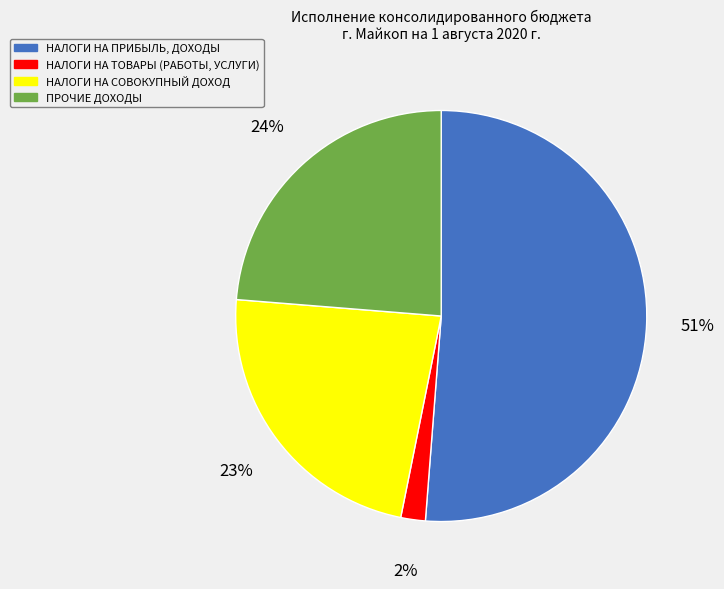

Combined, do НАЛОГИ НА ПРИБЫЛЬ, ДОХОДЫ and НАЛОГИ НА СОВОКУПНЫЙ ДОХОД account for over 50%?

Yes